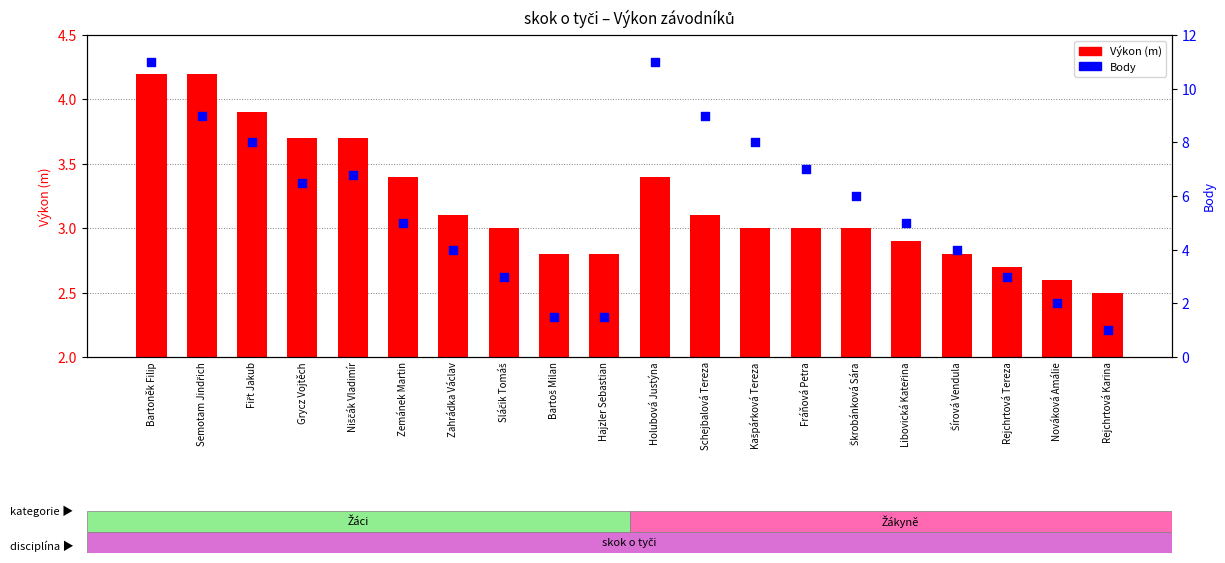

Which series has the largest total across all categories?

Body